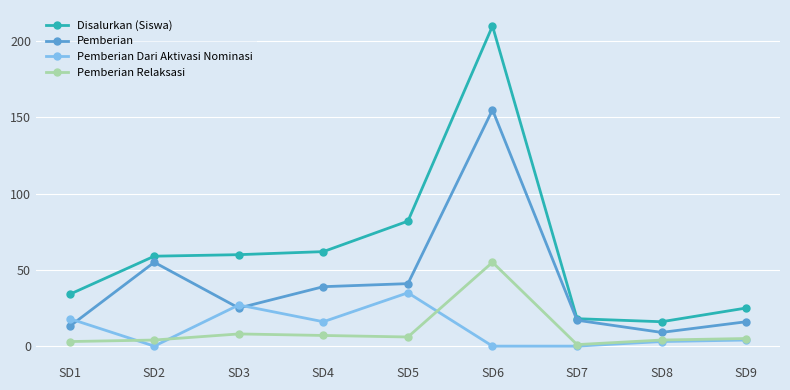

Does the chart have visible grid lines?

Yes